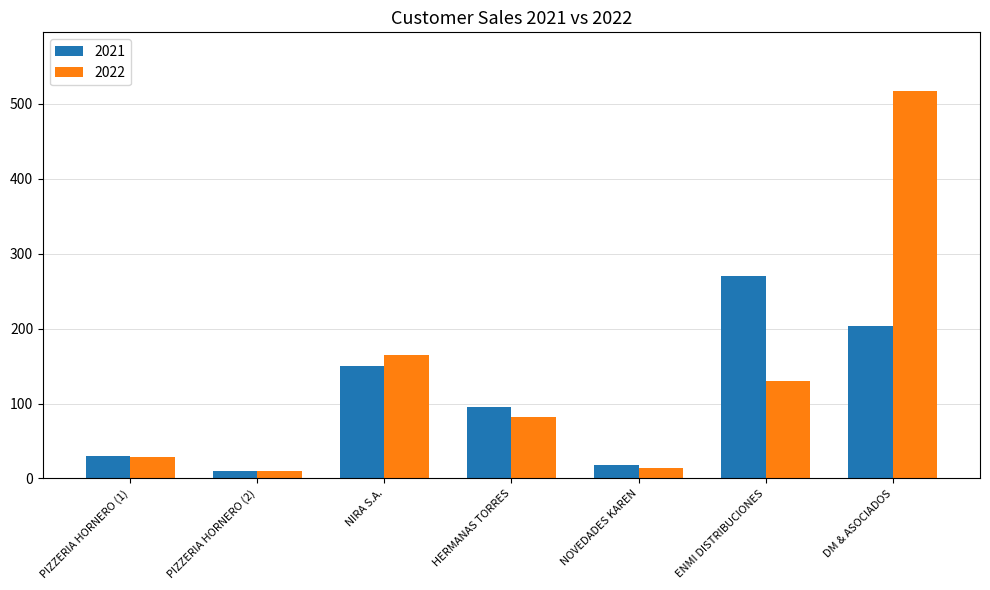

What is the maximum value for 2021?

270.2